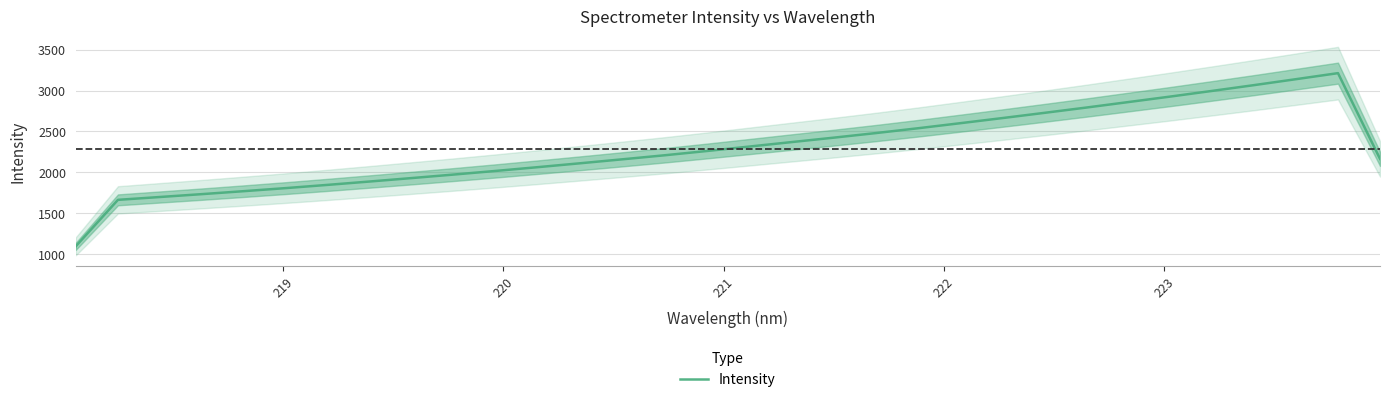

What is the difference between the maximum and minimum values?

2113.3